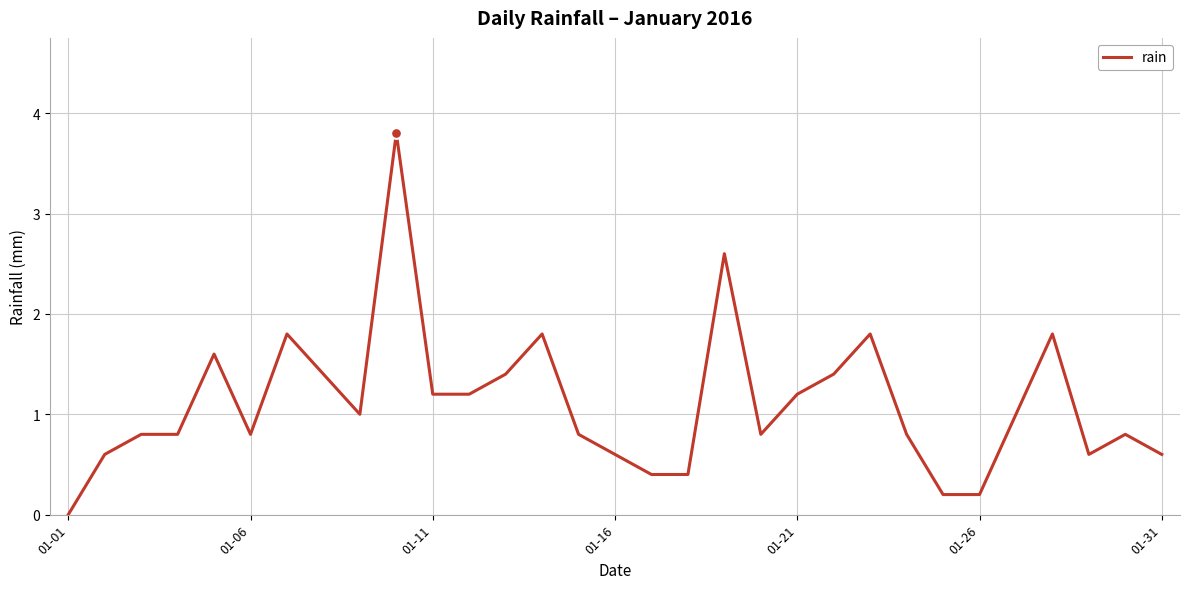

What is the greatest value displayed?

3.8